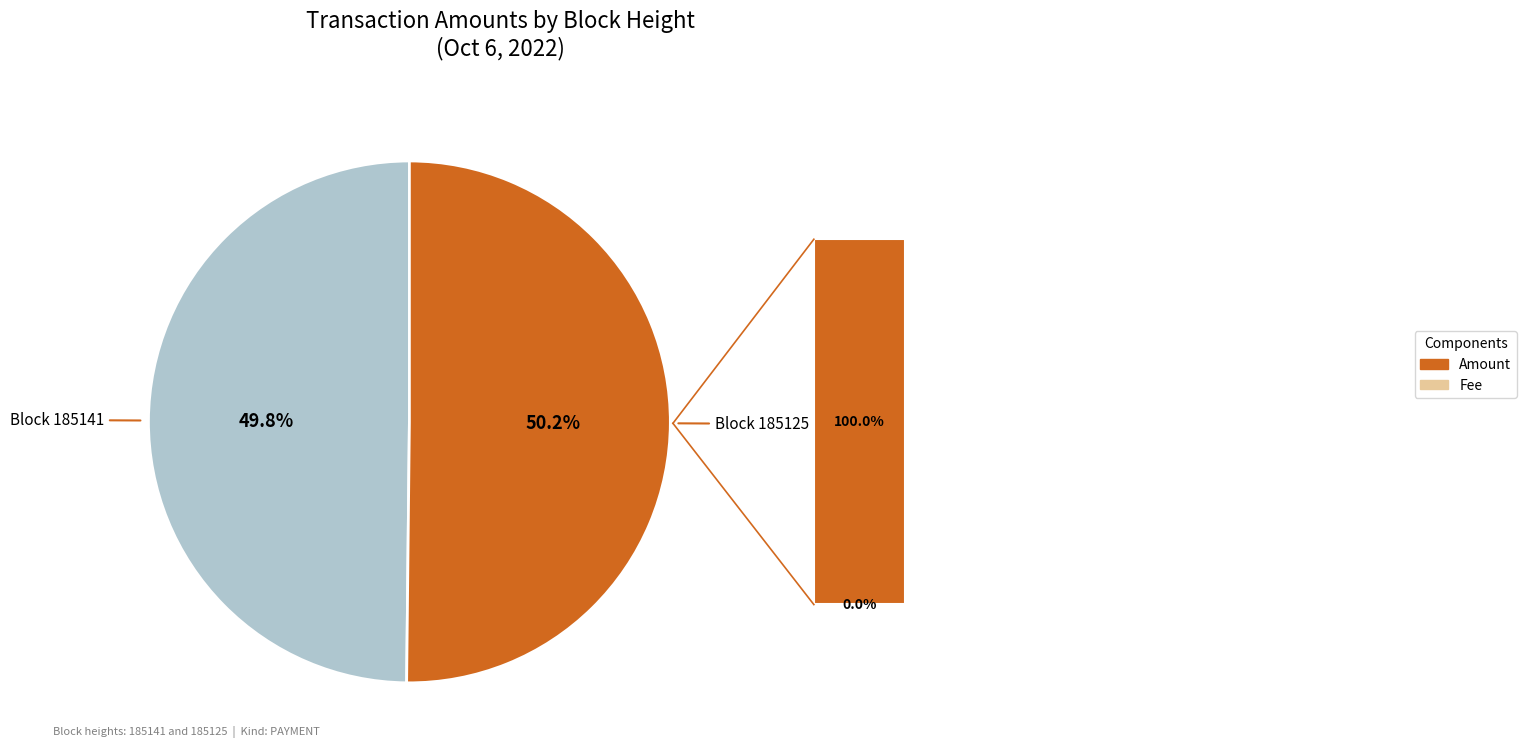

Is there a majority slice in this chart?

Yes